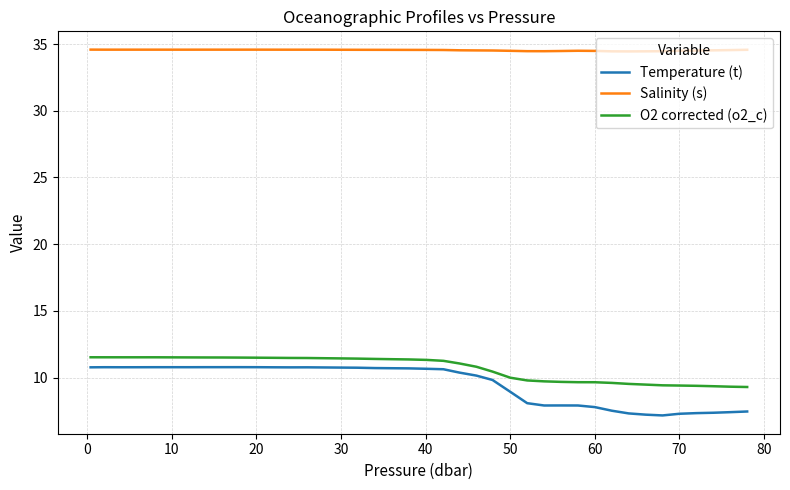

What is the sum of all O2 corrected (o2_c) values?

427.7